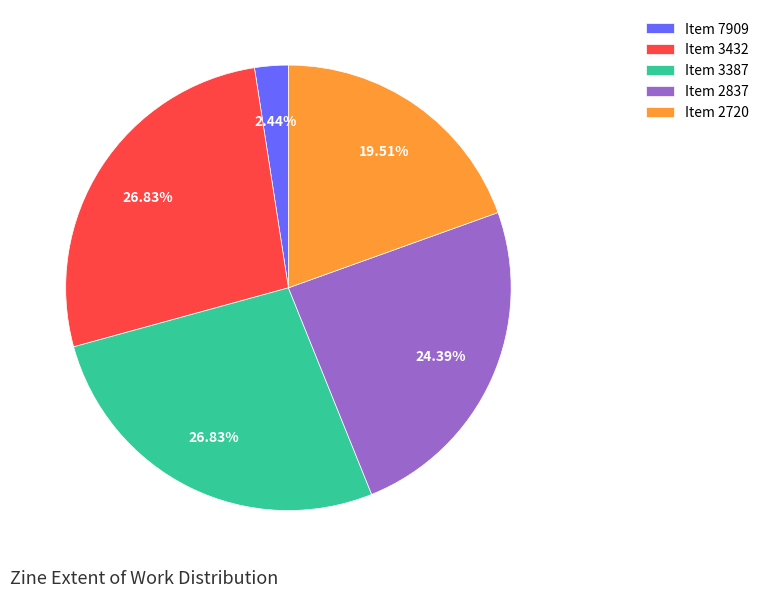

Is Item 3387 the majority of the pie?

No